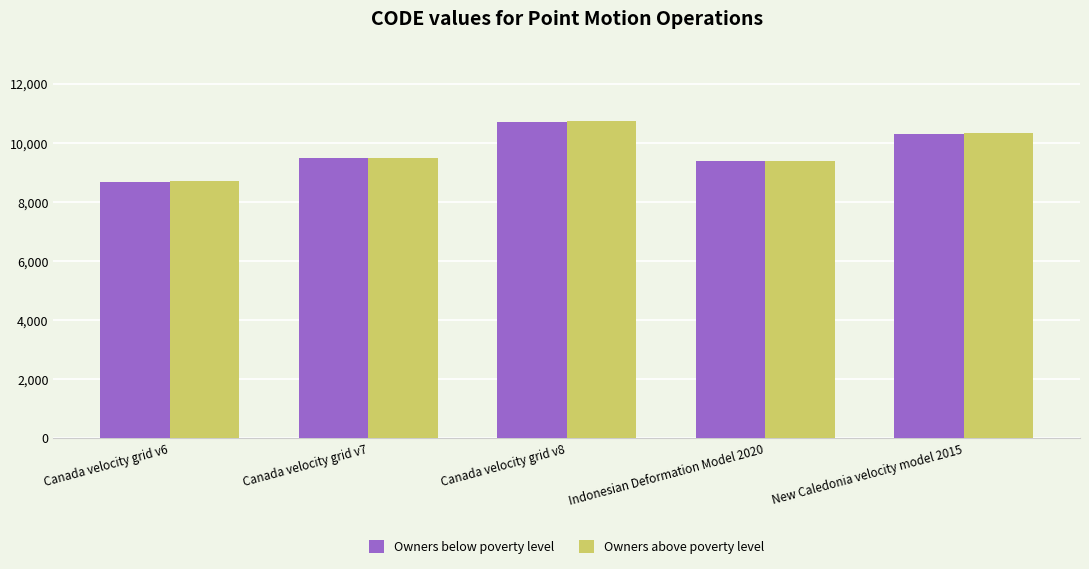

What is the sum of all Owners below poverty level values?

48564